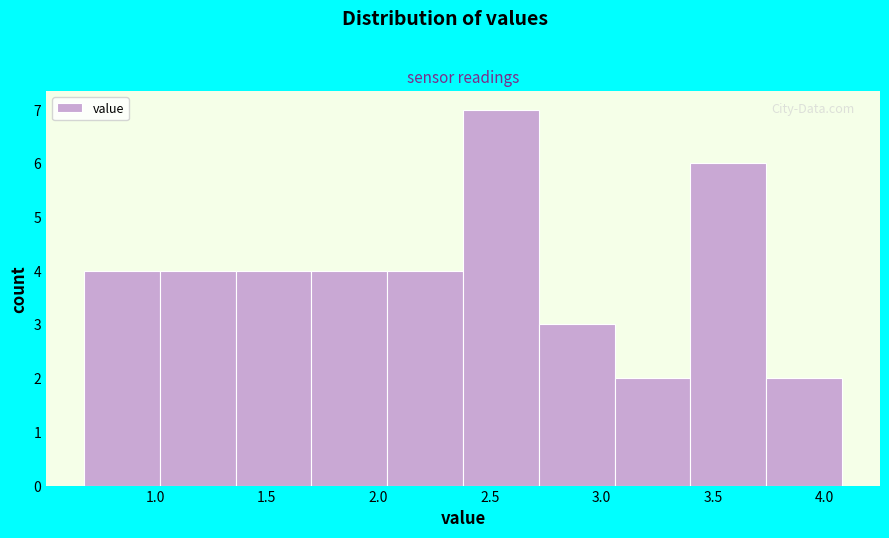

Reading left to right, list every bar in this chart as the range it spans on the x-axis followed by its height. Neither the bar edges nor the heights are printed on the chart, so give them approximately, as read against the axes.

0.68 to 1.02: 4
1.02 to 1.36: 4
1.36 to 1.70: 4
1.70 to 2.04: 4
2.04 to 2.38: 4
2.38 to 2.72: 7
2.72 to 3.06: 3
3.06 to 3.40: 2
3.40 to 3.74: 6
3.74 to 4.08: 2